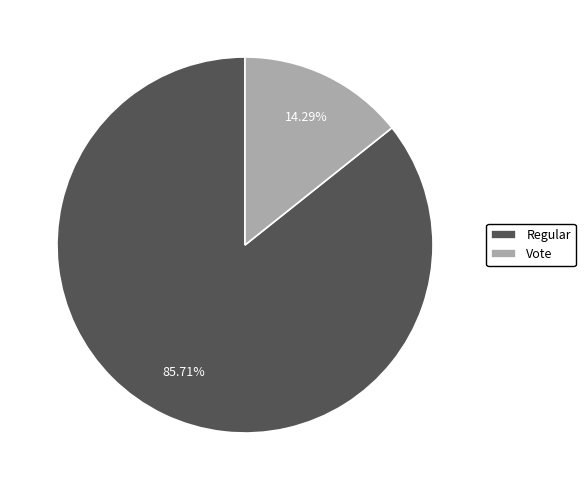

Is the sum of Vote and Regular greater than half?

Yes